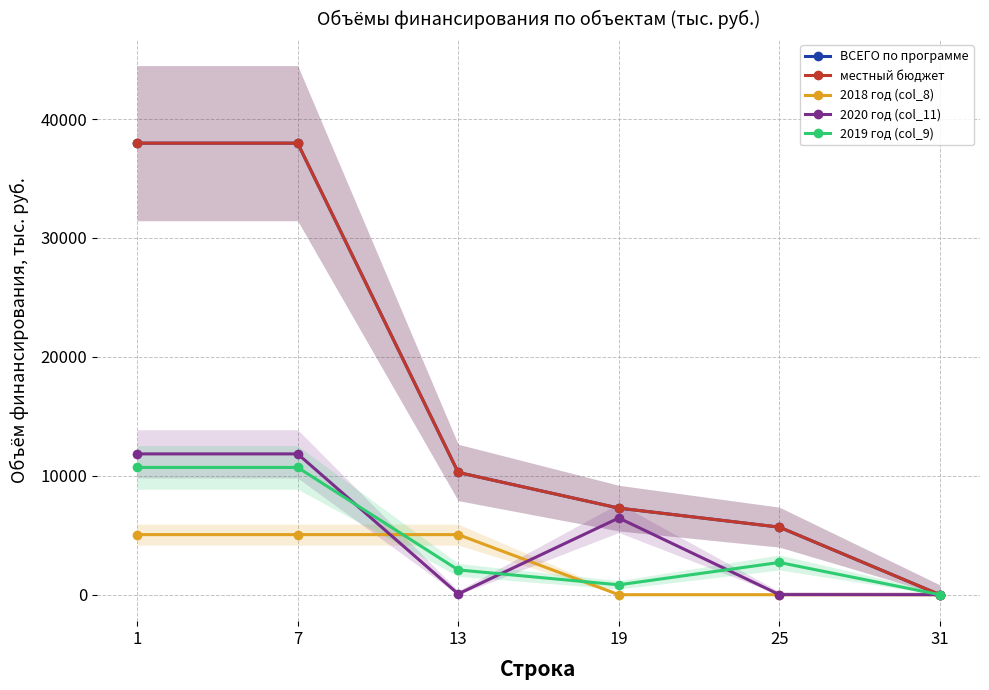

At how many categories does at least one series exceed 26664?

2